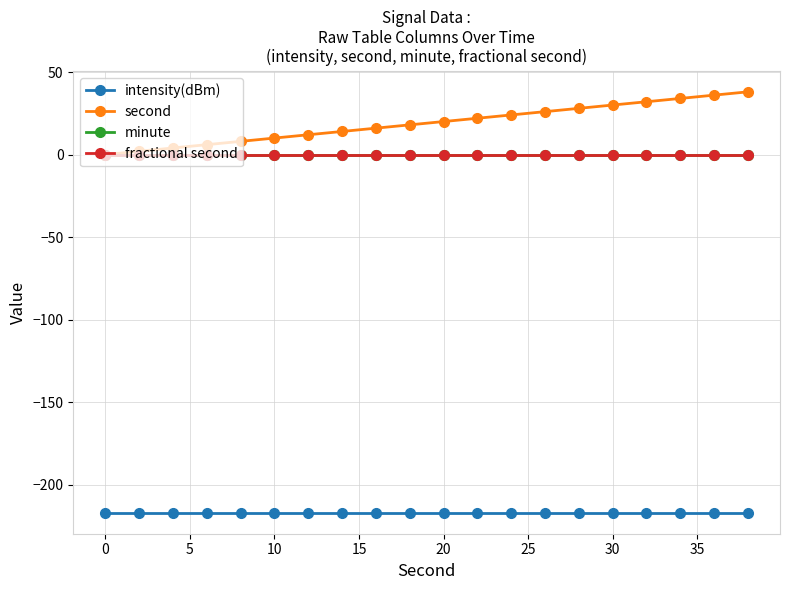

Is this an area chart (filled region under the line)?

No